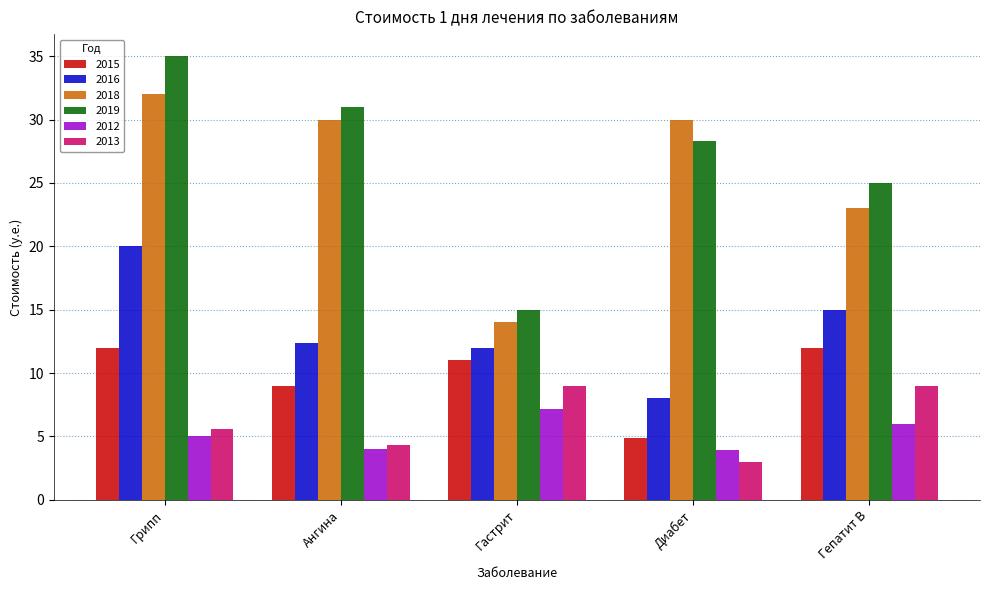

Which series has the largest range (max minus min)?

2019